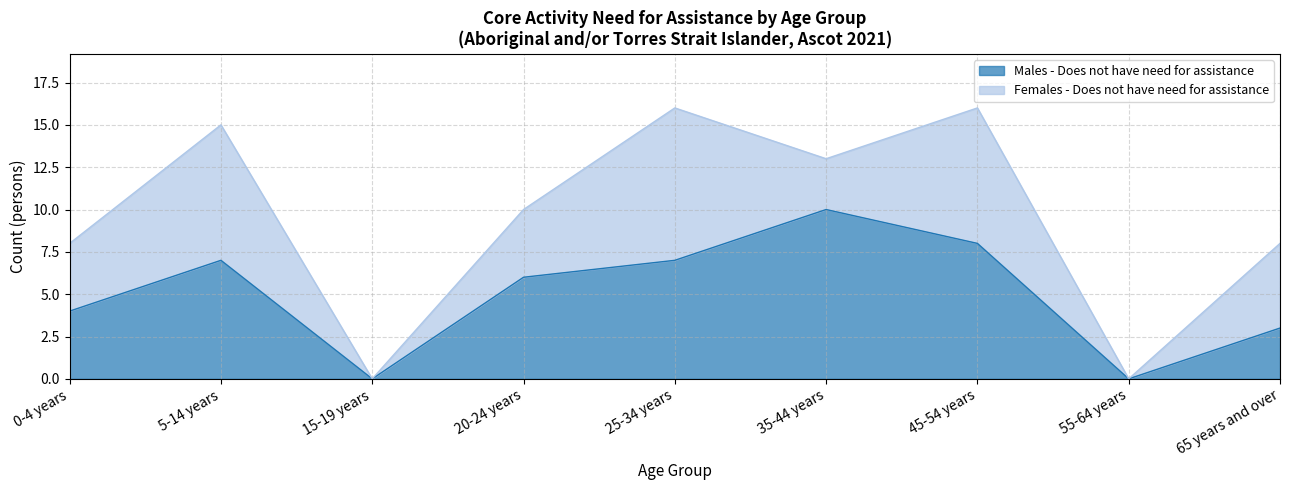

Reading left to right, extract all data points from this chart.

0-4 years=4	5-14 years=7	15-19 years=0	20-24 years=6	25-34 years=7	35-44 years=10	45-54 years=8	55-64 years=0	65 years and over=3